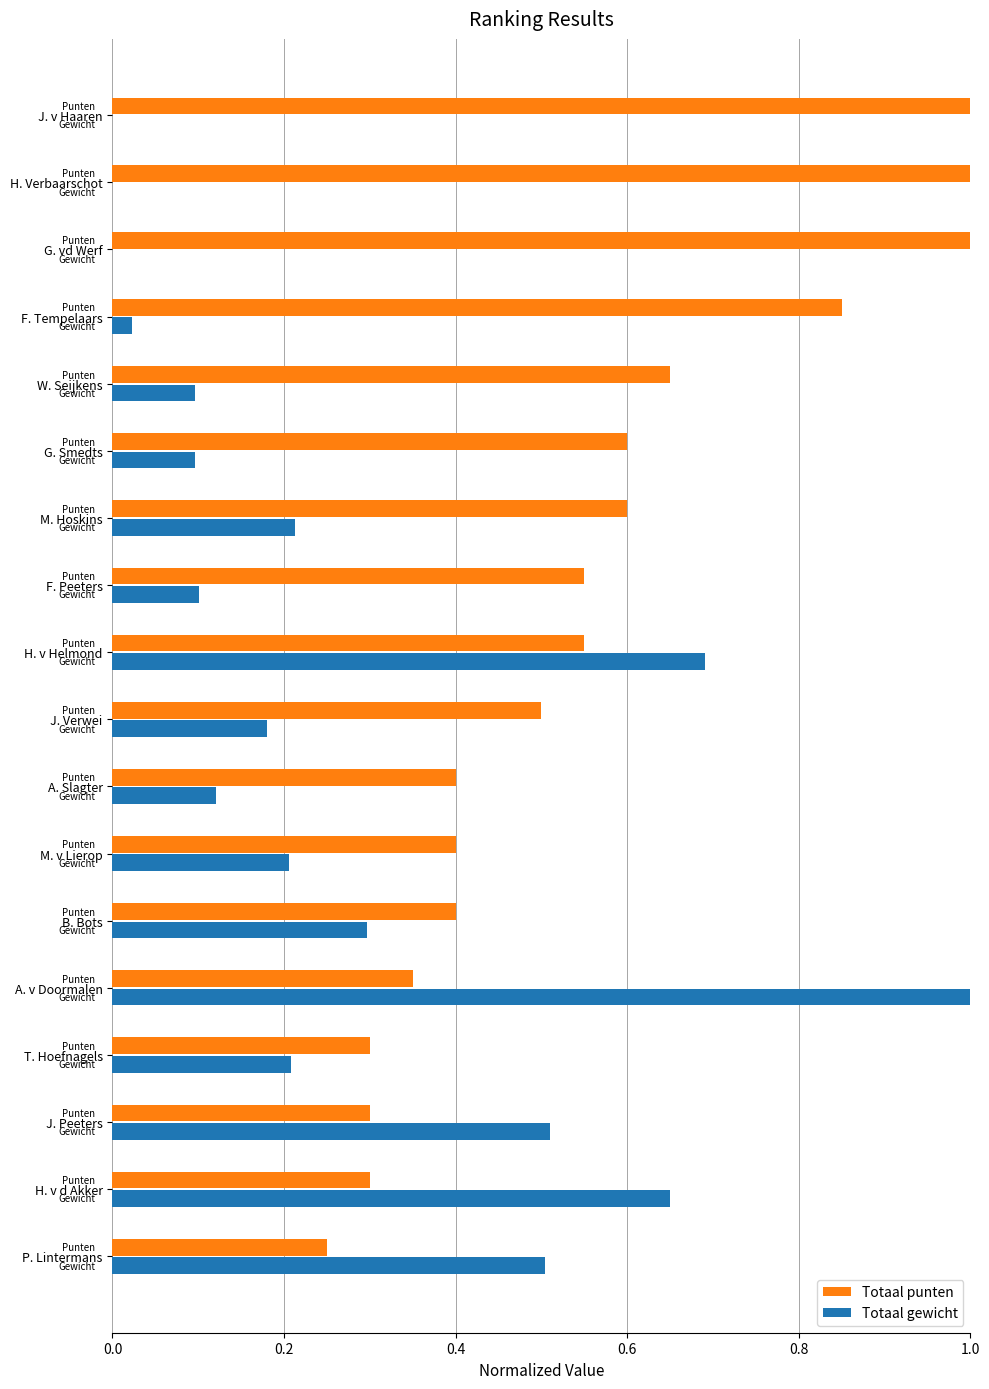

The Totaal punten series shows 0.6 at G. Smedts. True or false?

True